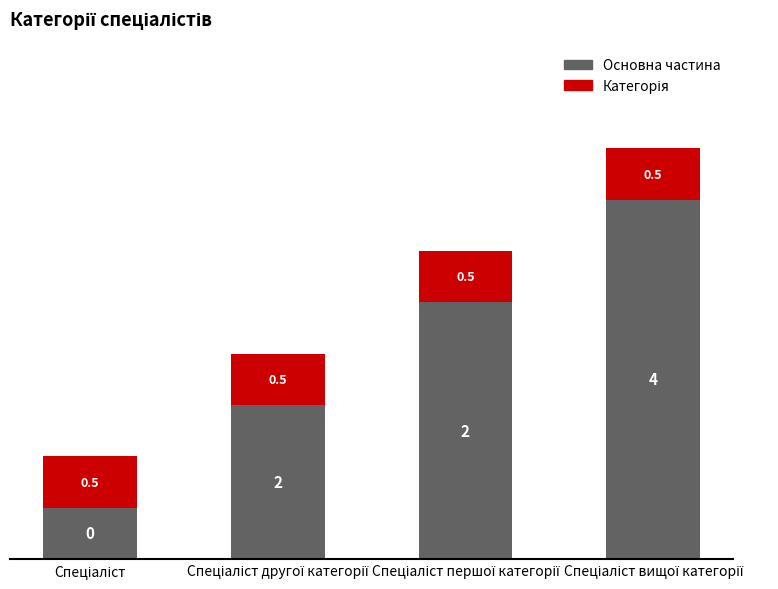

What is the sum of all Основна частина values?

8.0